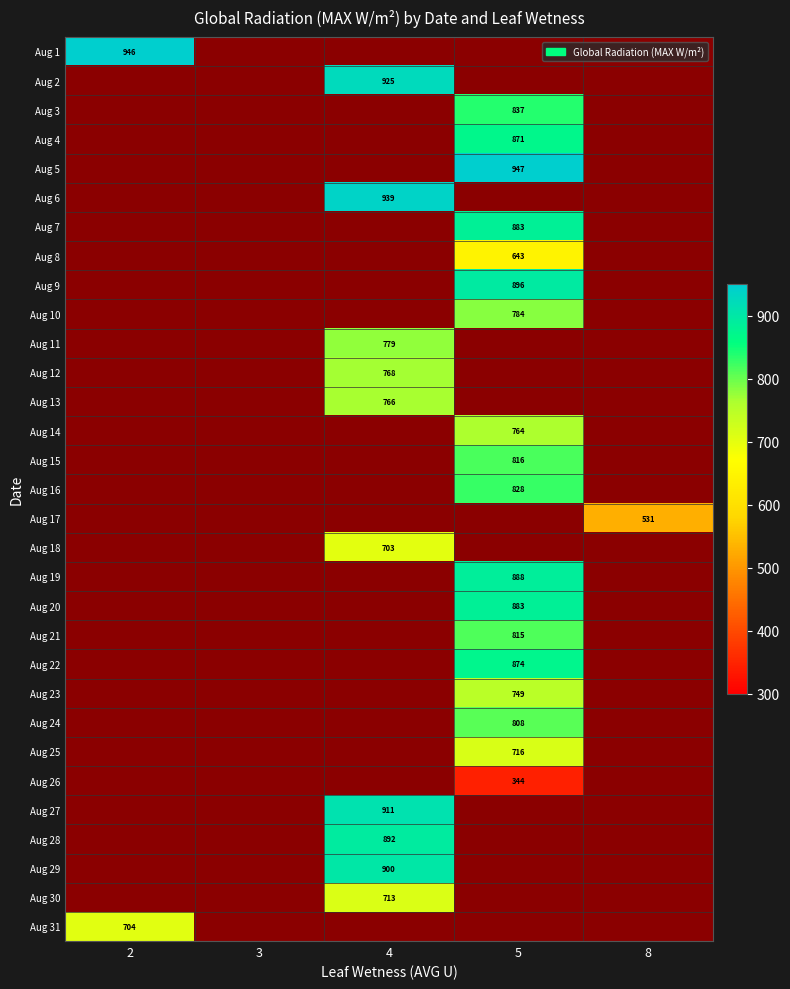

At which category does the chart reach its minimum across all series?

5